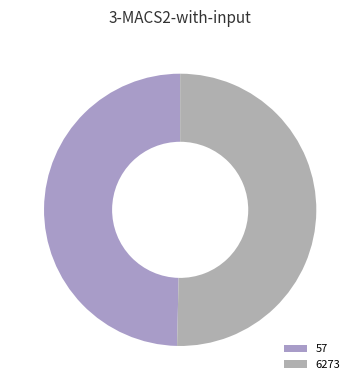

Which slice represents more than half of the pie?

6273